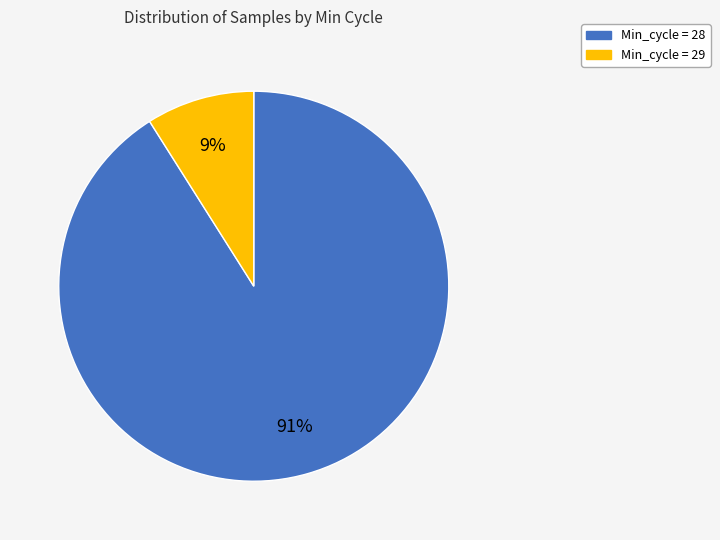

To the nearest percent, what is the average slice percentage?

50%